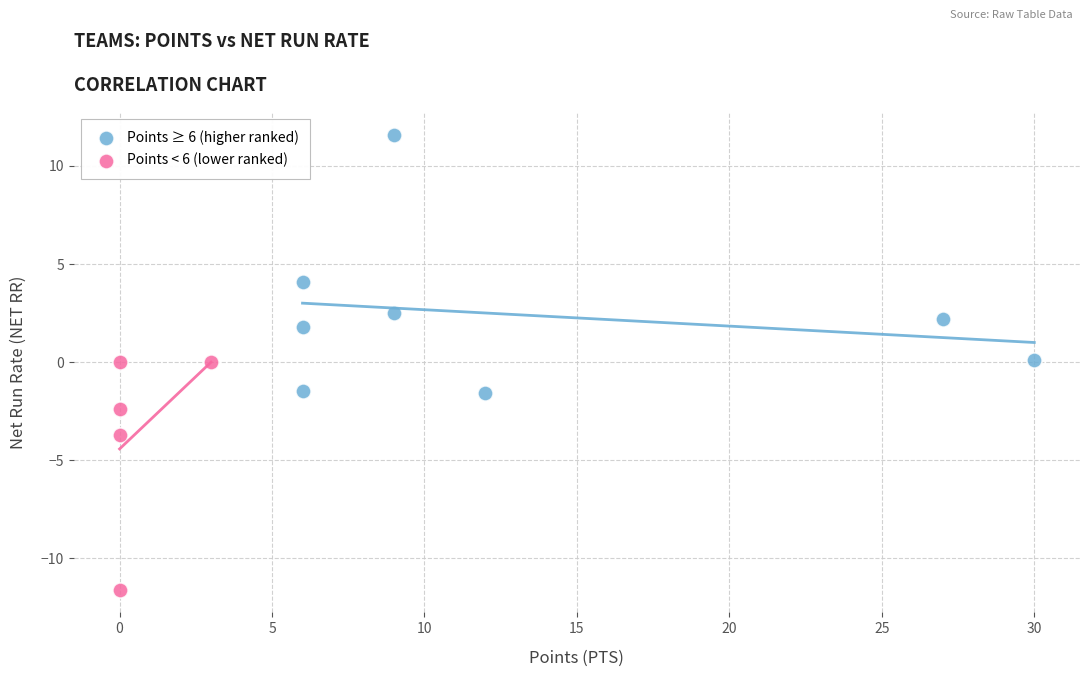

Which series contains the highest Y value?

Points ≥ 6 (higher ranked)